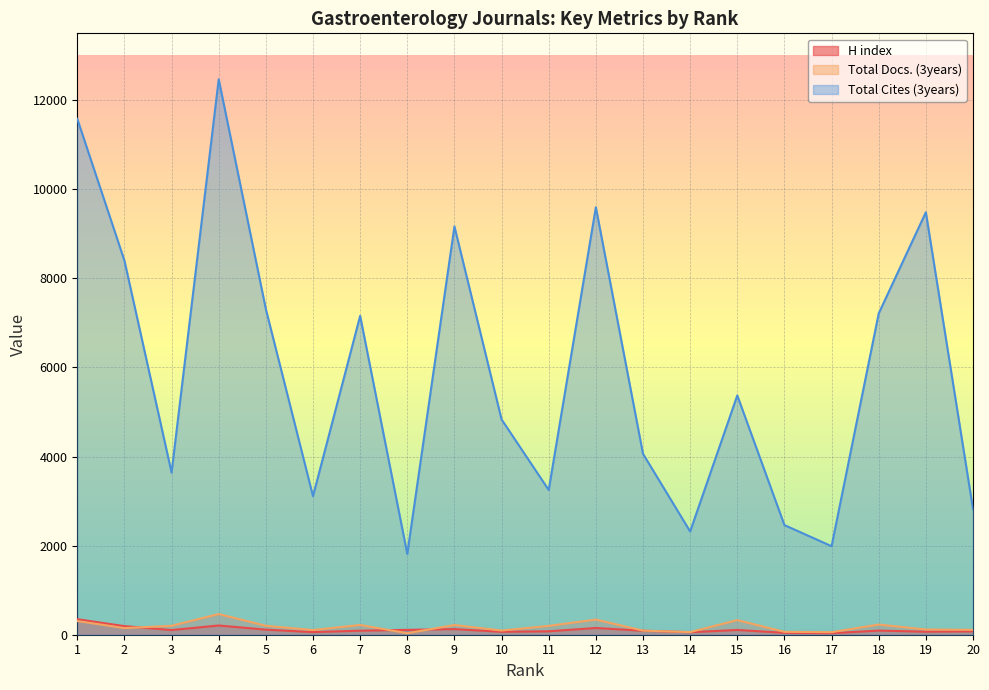

At which category does H index reach its first local valley?

3